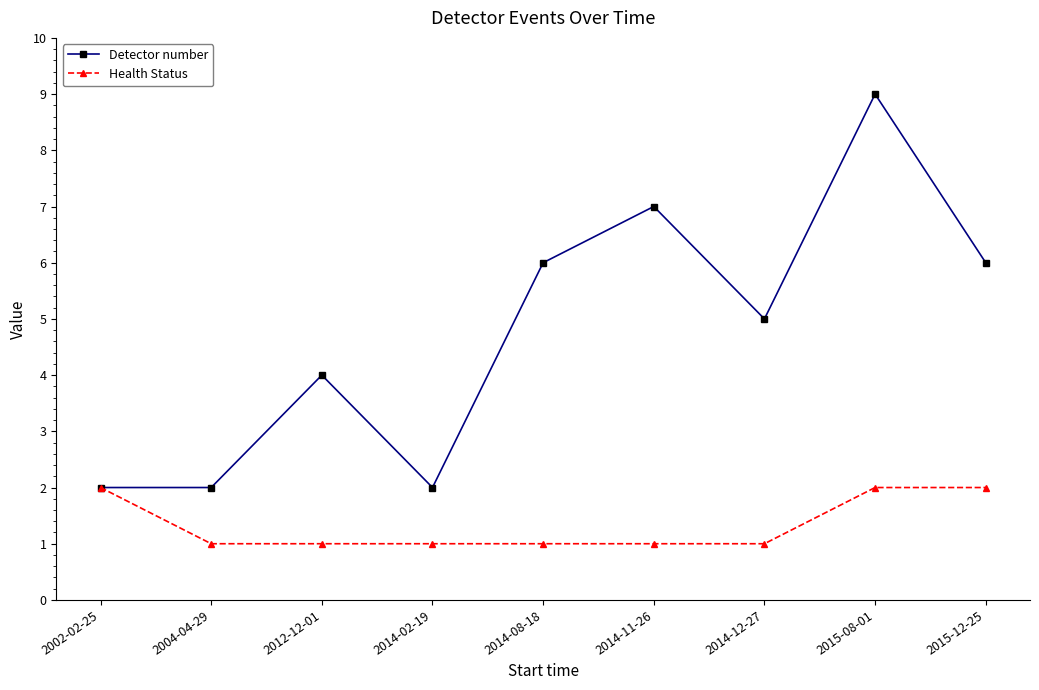

Which series has the largest total across all categories?

Detector number